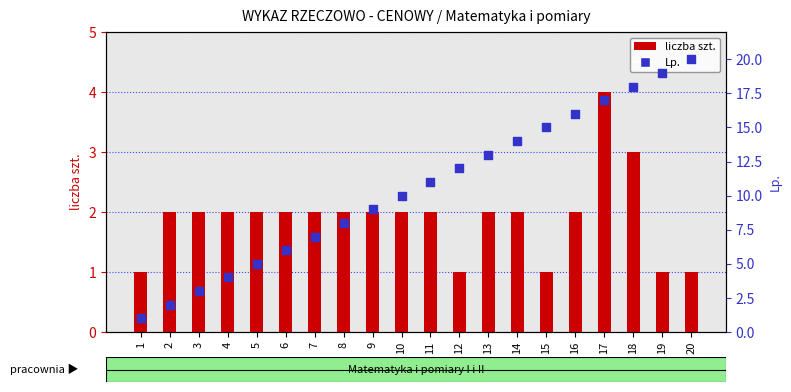

Which series reaches the maximum Y coordinate?

Lp.